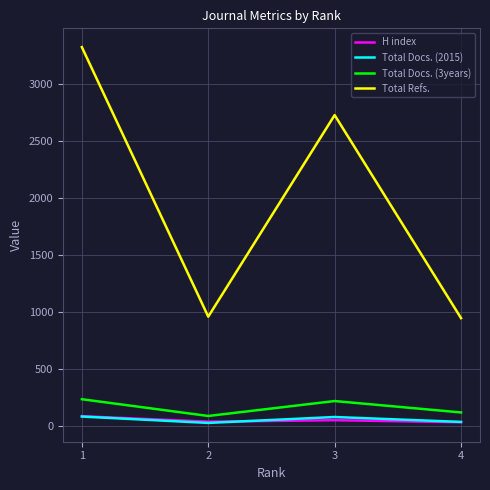

How many lines are shown in the chart?

4